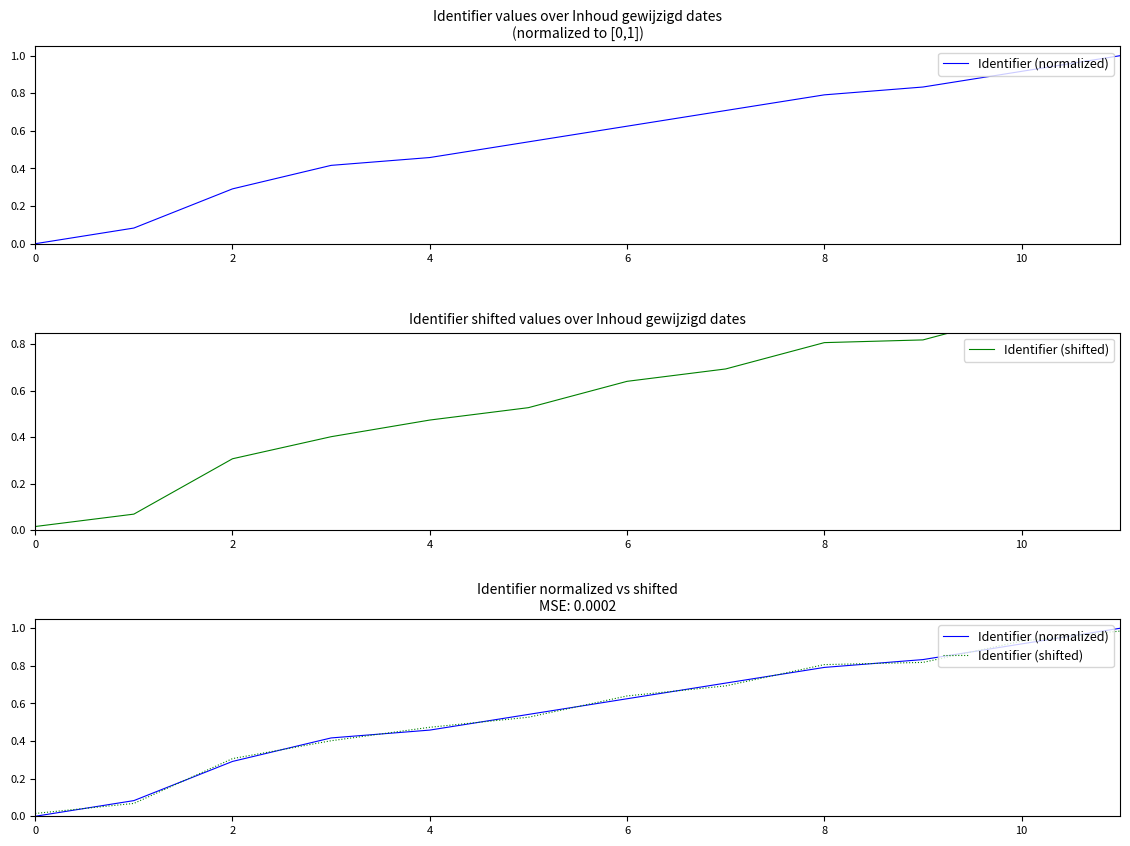

Rank the series by their maximum value, from lowest to highest.

Identifier (shifted), Identifier (normalized)